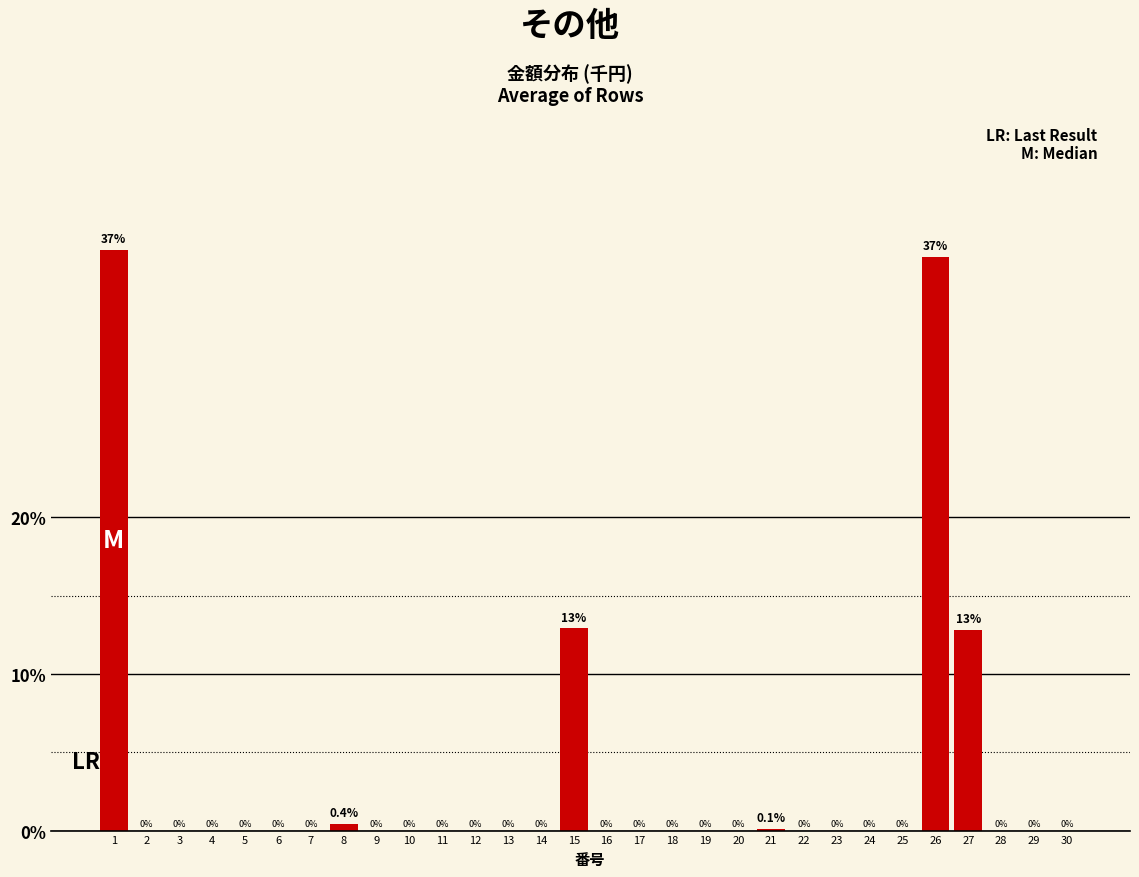

Reading right to left, what are all the values shown in this chart?

30=0.0	29=0.0	28=0.0	27=12.8	26=36.7	25=0.0	24=0.0	23=0.0	22=0.0	21=0.1	20=0.0	19=0.0	18=0.0	17=0.0	16=0.0	15=12.9	14=0.0	13=0.0	12=0.0	11=0.0	10=0.0	9=0.0	8=0.4	7=0.0	6=0.0	5=0.0	4=0.0	3=0.0	2=0.0	1=37.1